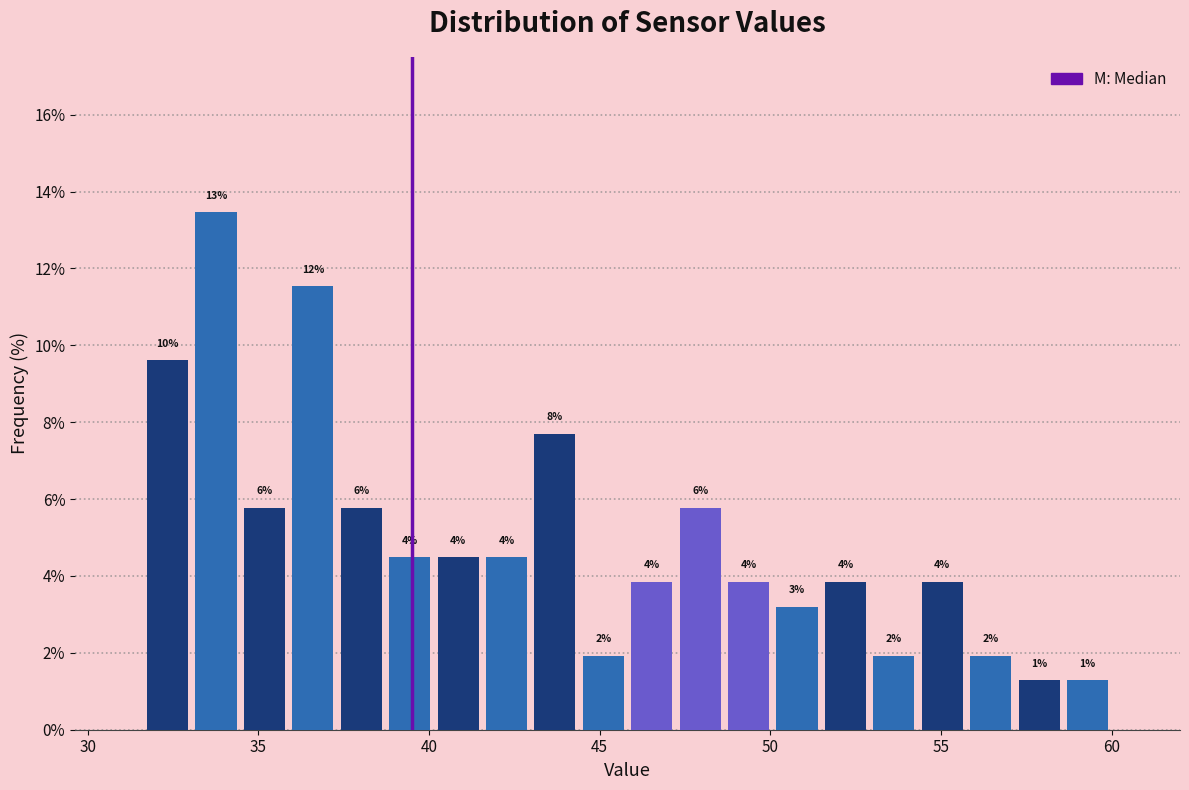

Around what value on the x-axis is the tallest bar? Give the approximate position of its centre, as read against the axis.

34.0